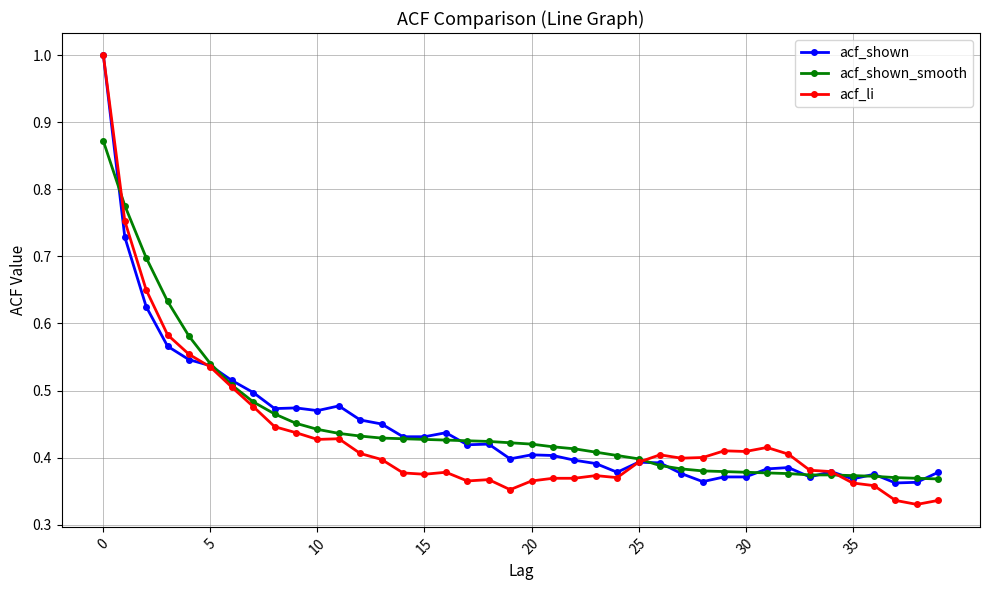

True or false: acf_shown has more than 1 interior local peaks.

True